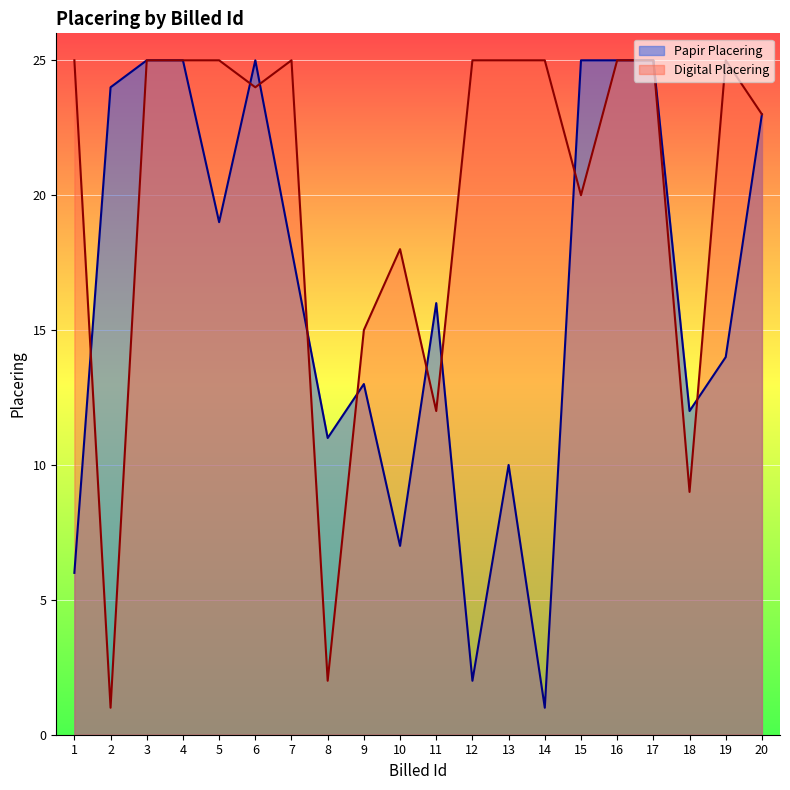

How many lines are shown in the chart?

2